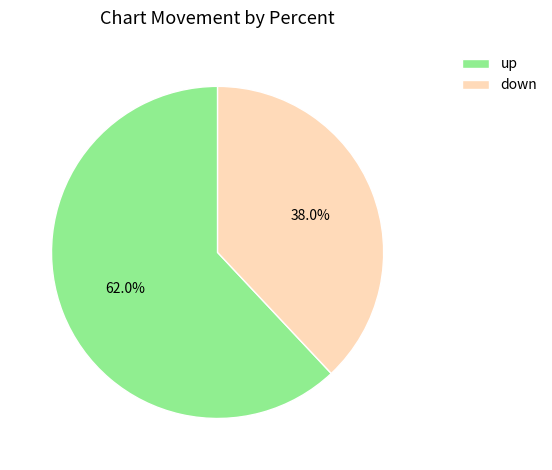

What percentage is the up slice, to the nearest percent?

62%